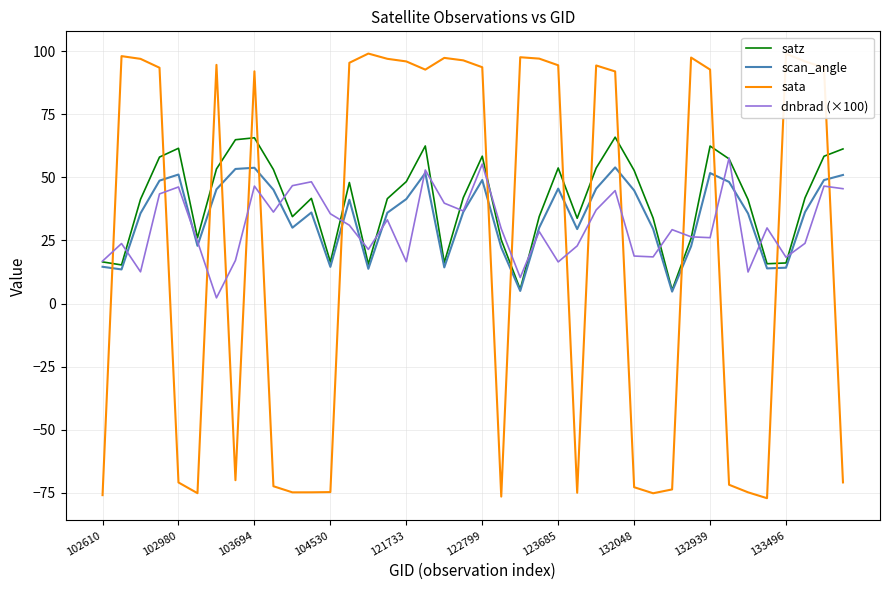

True or false: sata and dnbrad (×100) intersect in this chart.

True